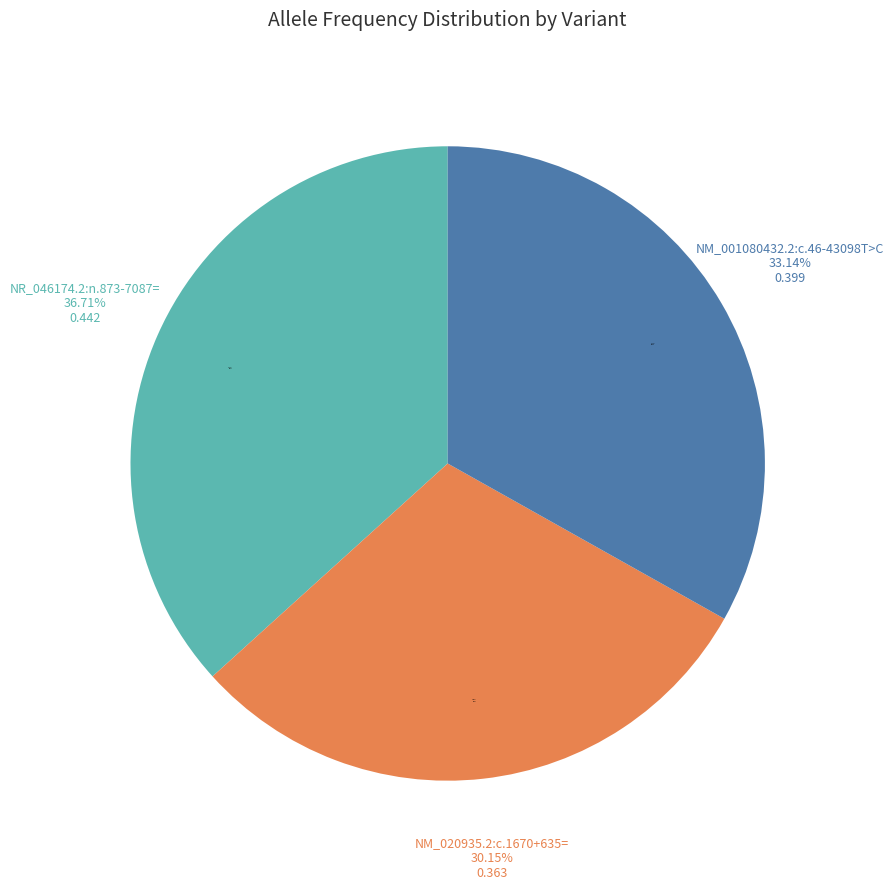

How many segments does this pie chart have?

3